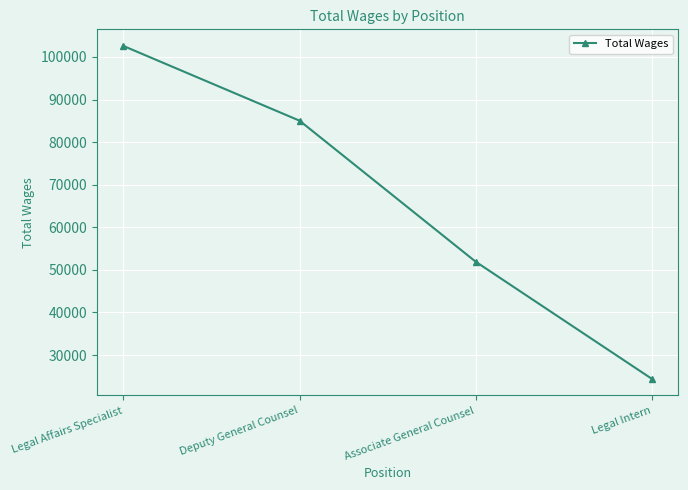

Does the chart display data point markers on the line(s)?

Yes